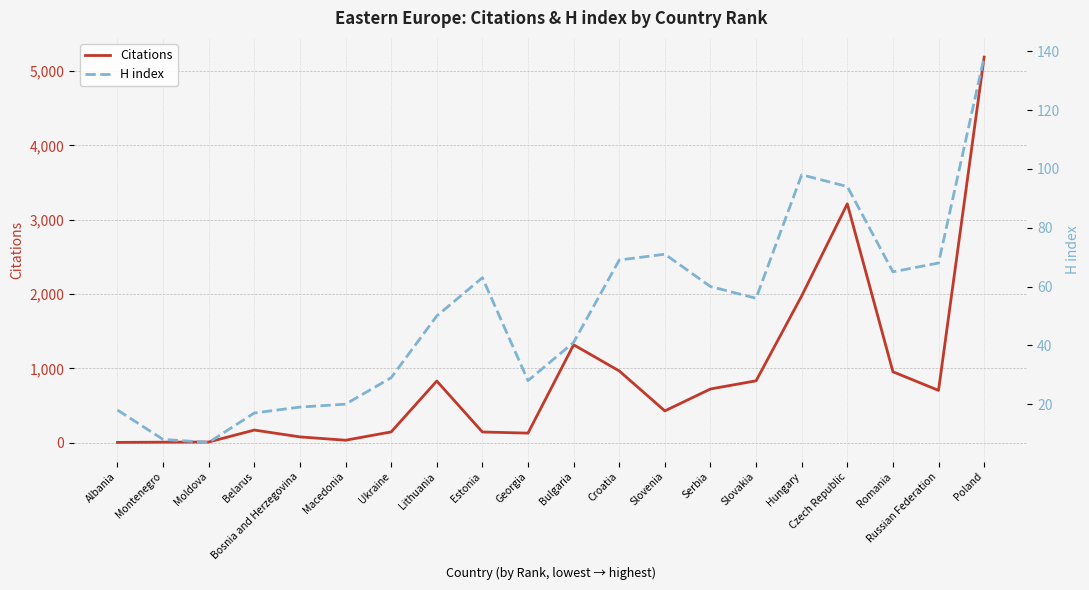

Reading right to left, list all the values displayed in this chart.

Citations: 5189	703	954	3214	1975	832	722	427	965	1317	128	143	829	144	32	77	169	8	6	3
H index: 138	68	65	94	98	56	60	71	69	41	28	63	50	29	20	19	17	7	8	18